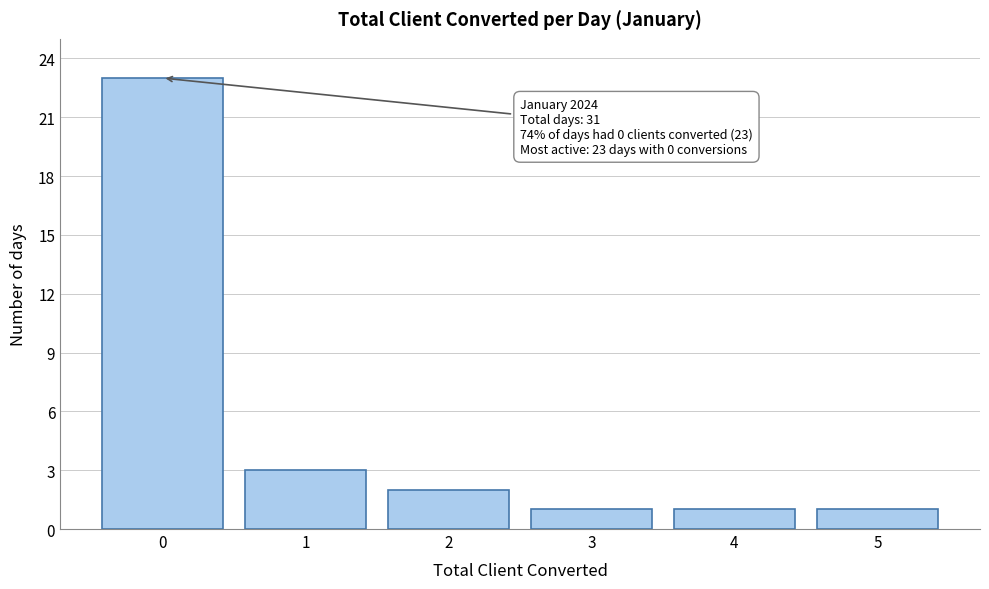

Which range on the x-axis has the tallest bar?

-0.5 to 0.5